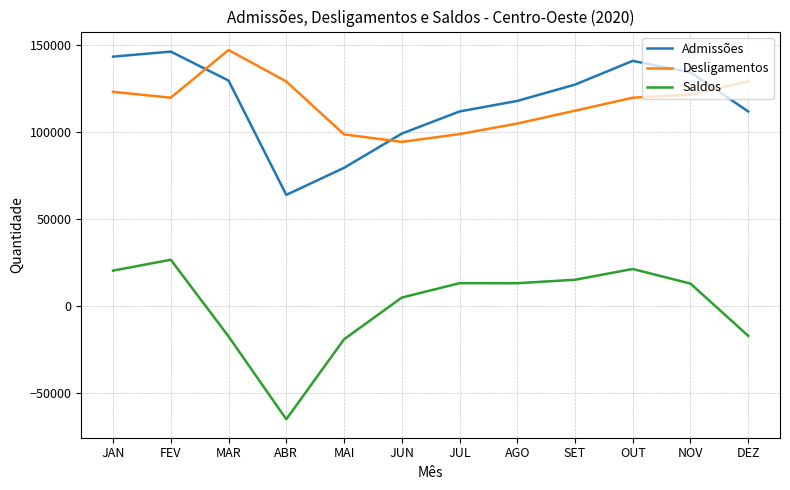

What is the average value of the Admissões series?

116875